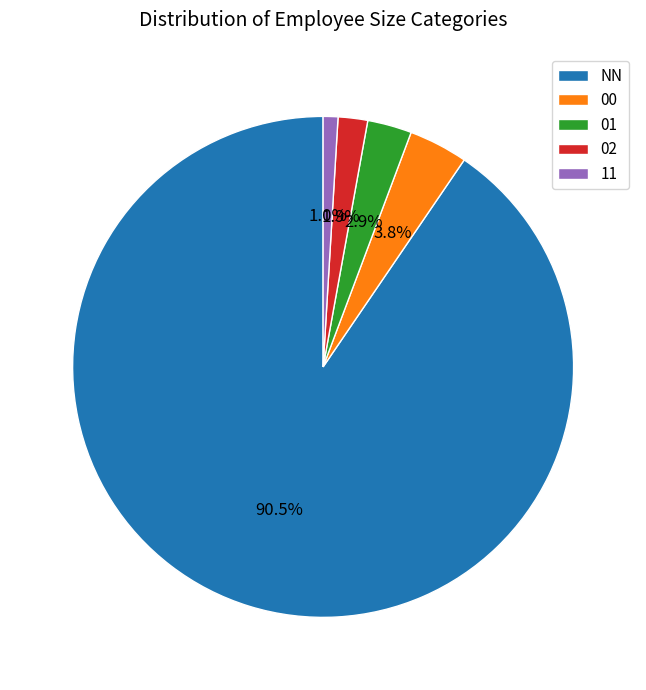

To the nearest percent, what is the combined percentage of 11 and 02?

3%